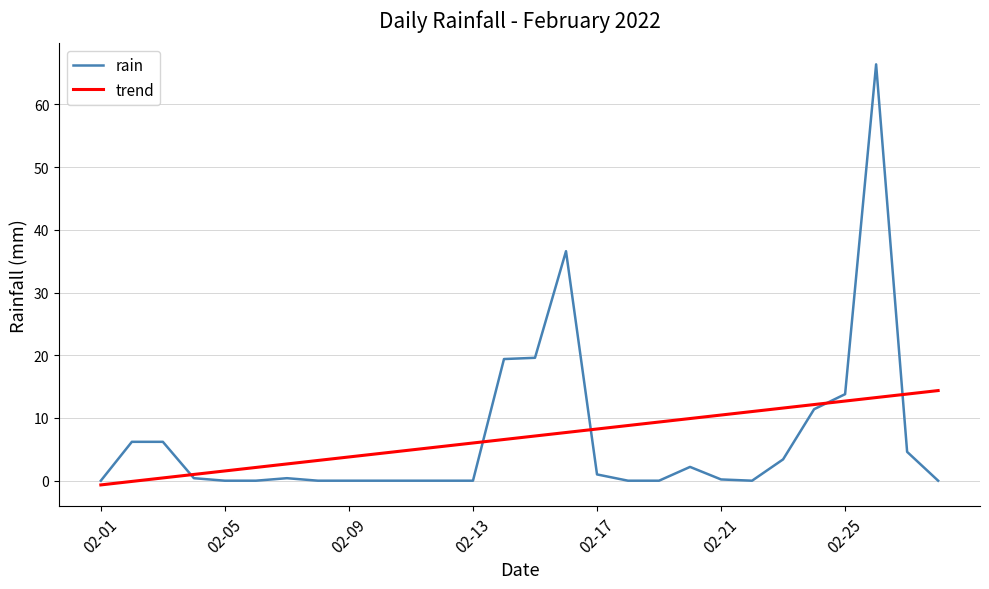

How many series are shown in this chart?

2